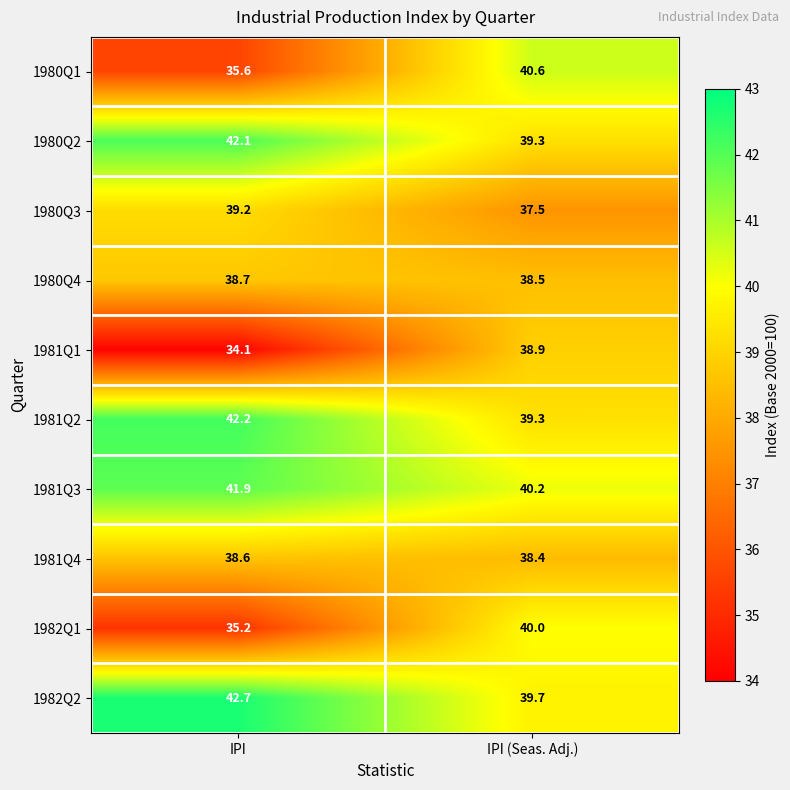

What is the average value of the 1981Q4 series?

38.5